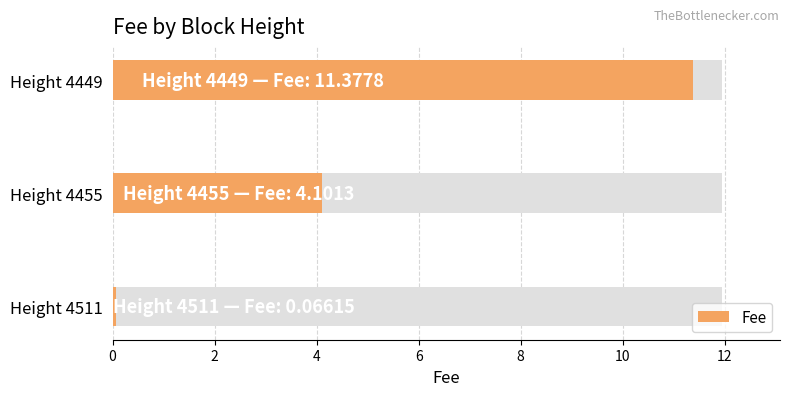

How many data points are less than 4?

1